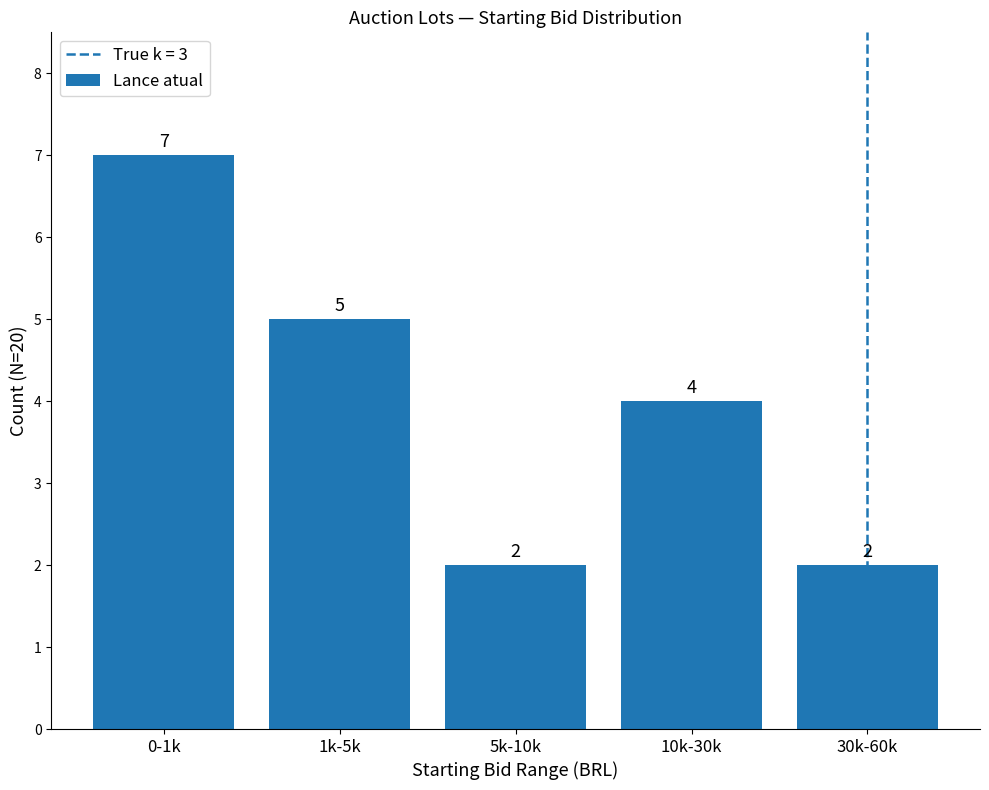

True or false: the data shows 3 at 30k-60k.

False